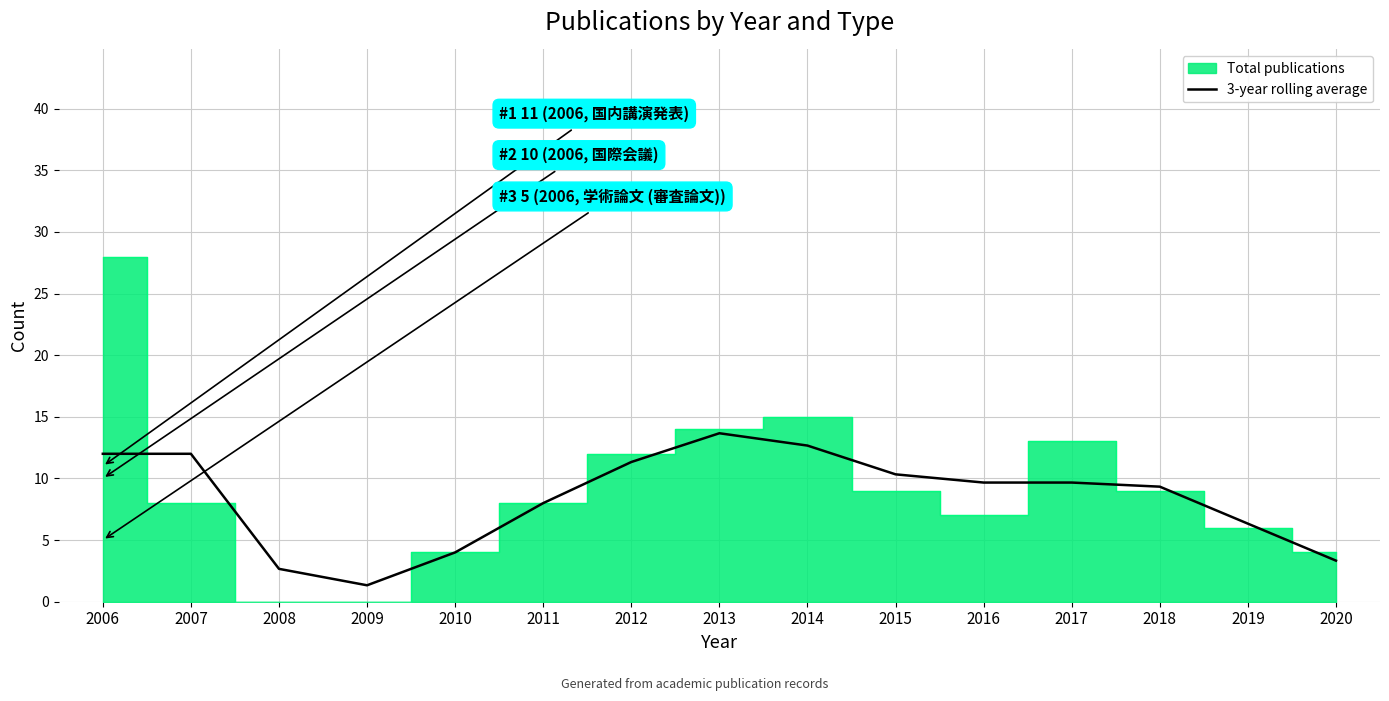

What is the minimum value shown in the chart?

1.3